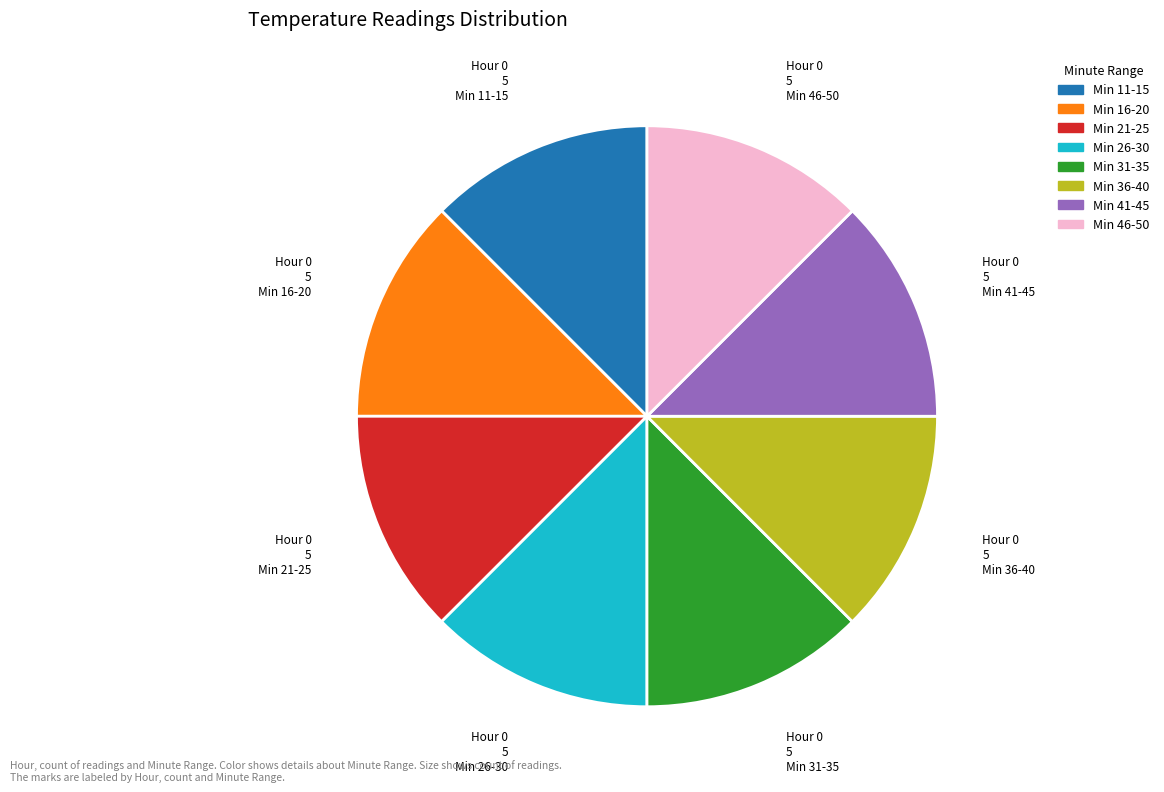

Does any single category account for the majority?

No